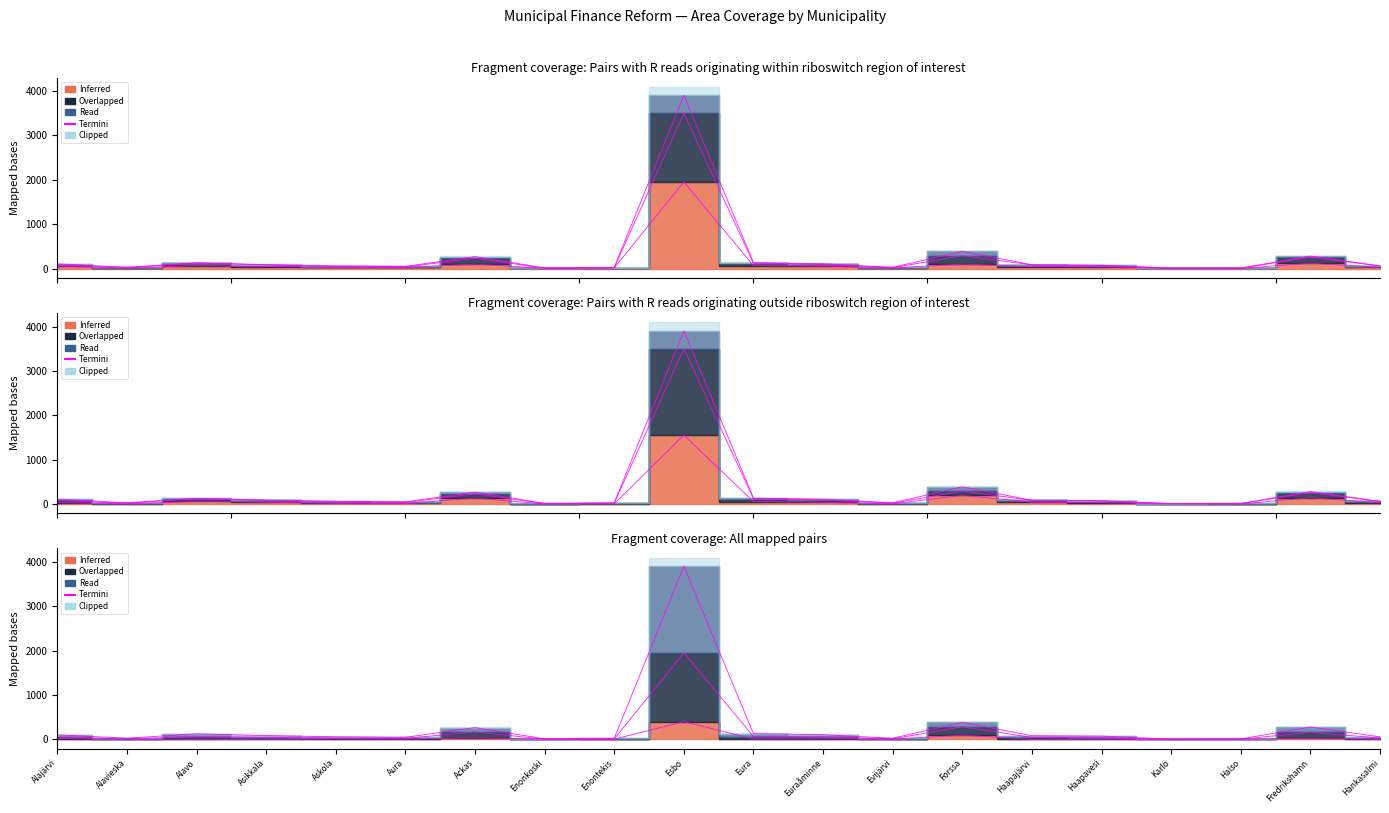

What is the greatest value displayed?

1951.9